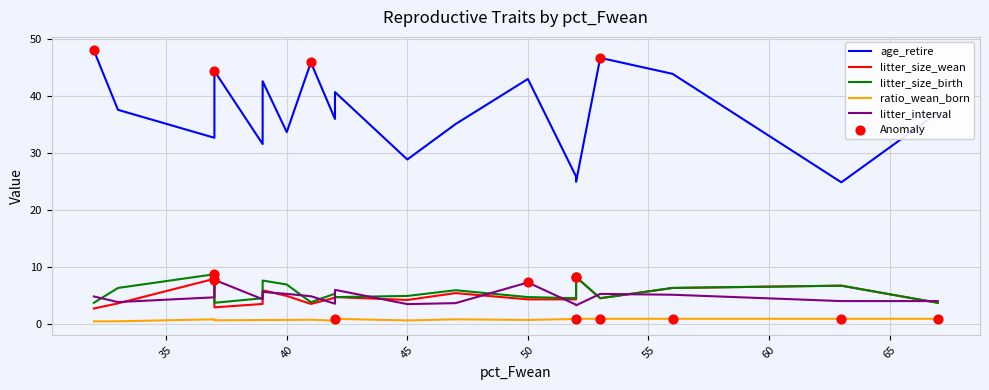

Which series has the widest spread of Y values?

age_retire